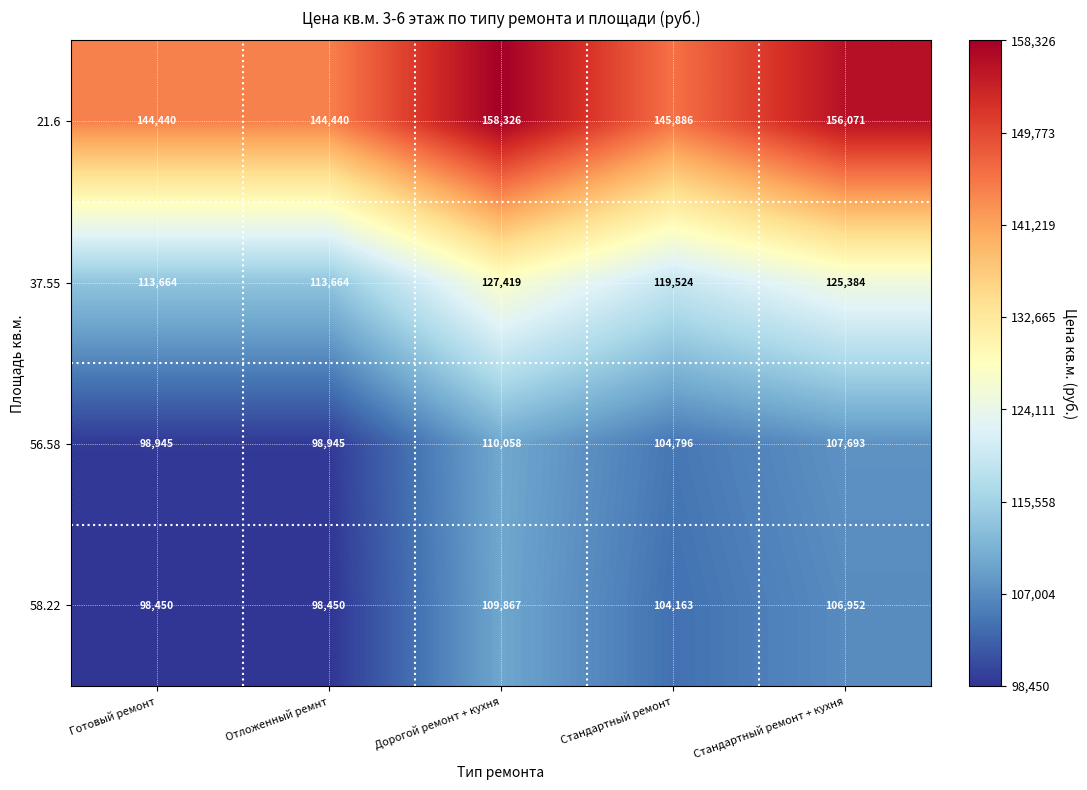

What is the sum of all 56.58 values?

520437